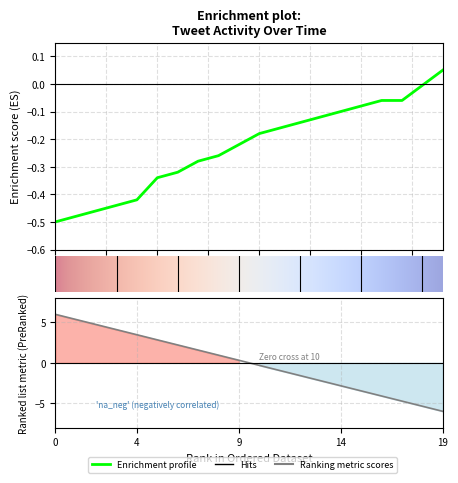

Does the chart have visible grid lines?

Yes